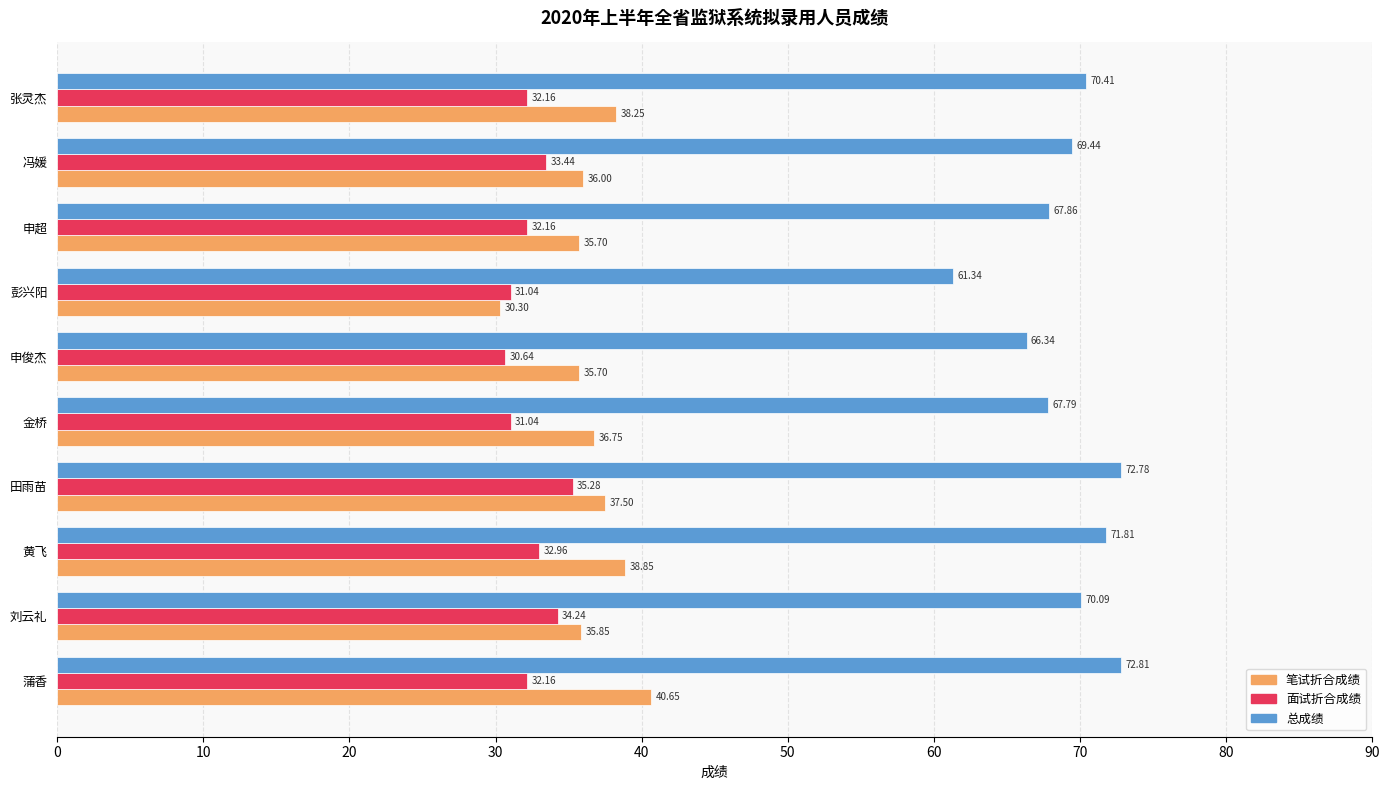

Which series has the largest total across all categories?

总成绩